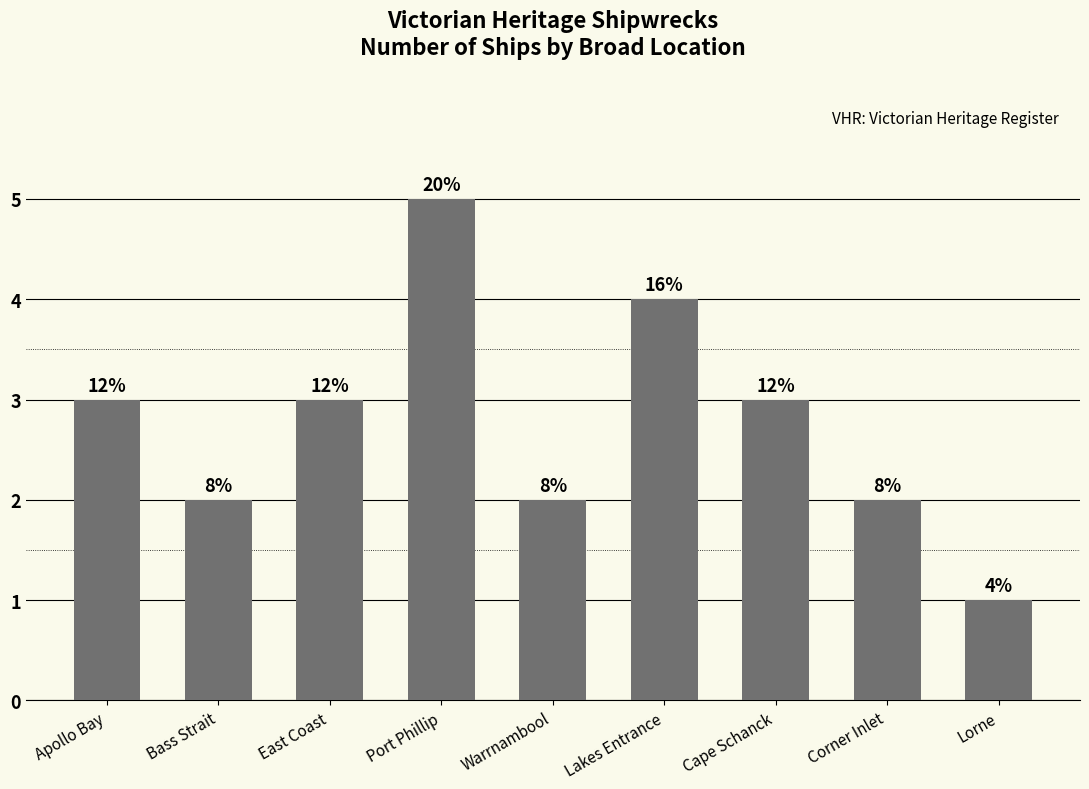

Does the chart contain stacked bars?

No